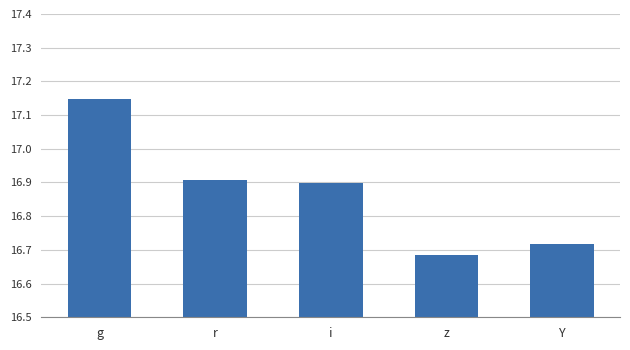

What position from the right is r?

4